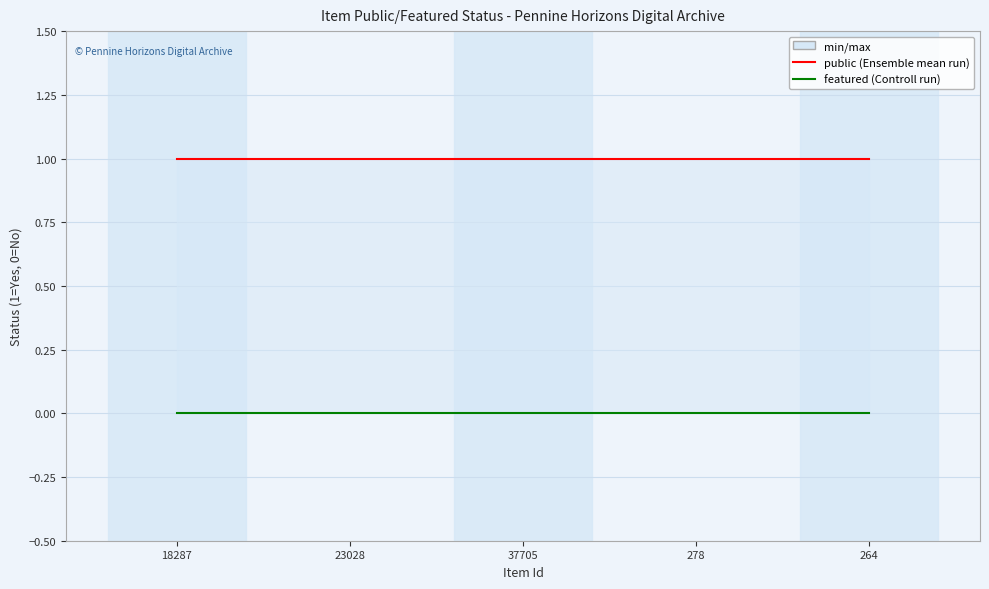

Is the value of public at 37705 greater than the value of featured at 18287?

Yes